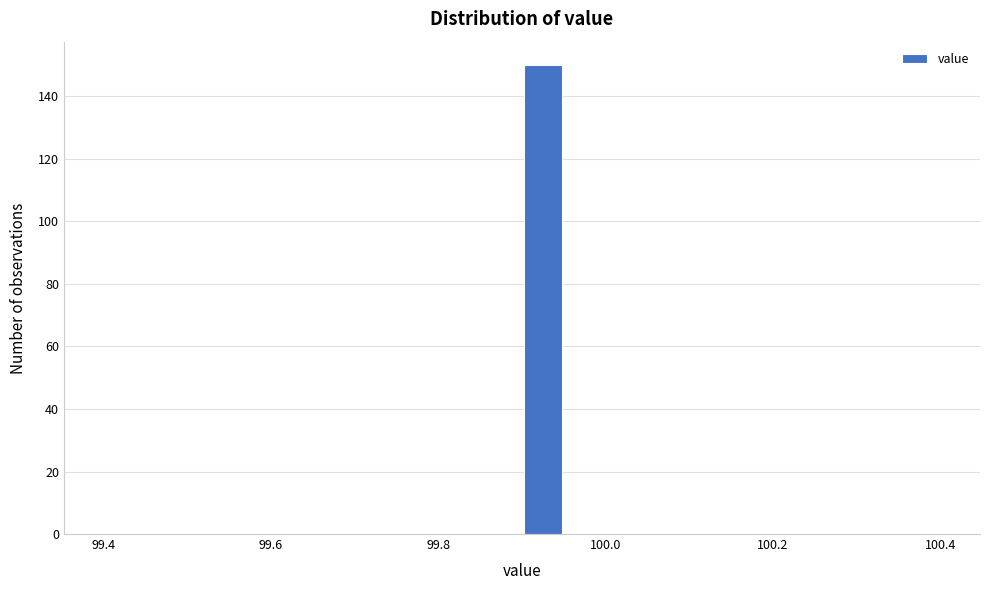

Around what value on the x-axis is the tallest bar? Give the approximate position of its centre, as read against the axis.

99.92